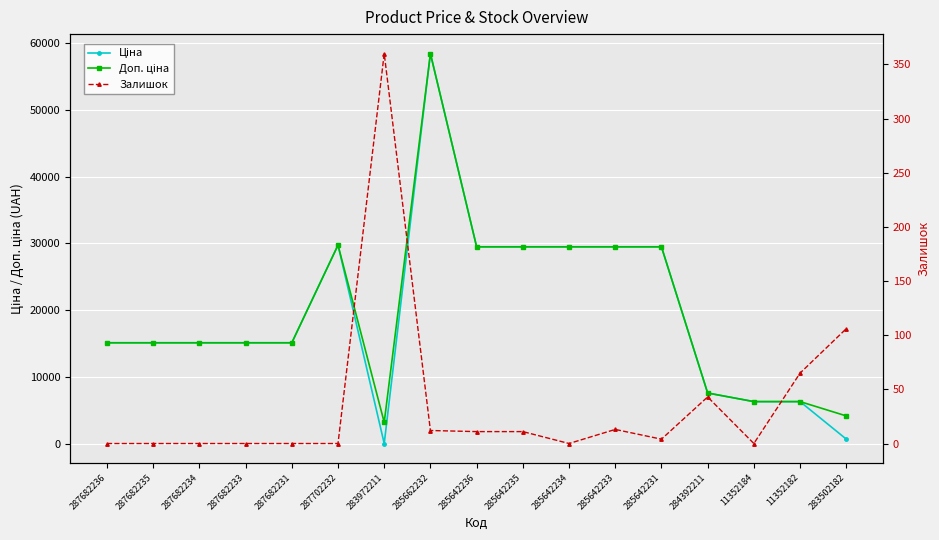

Is the value of Залишок at 284392211 greater than the value of Ціна at 284392211?

No